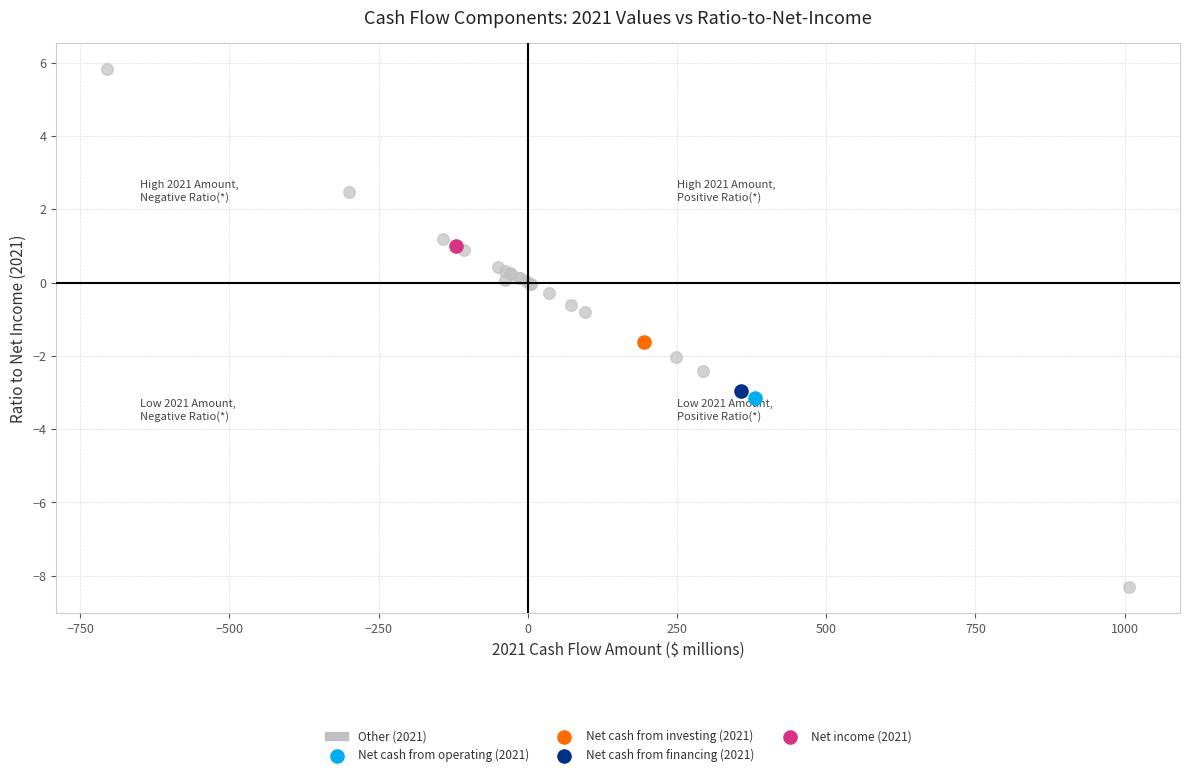

What are all the series names shown in the legend?

Other (2021), Net cash from operating (2021), Net cash from investing (2021), Net cash from financing (2021), Net income (2021)